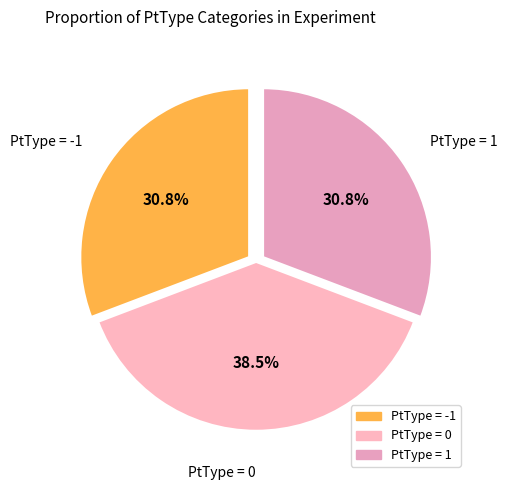

Rank the categories by value from highest to lowest.

0, -1, 1